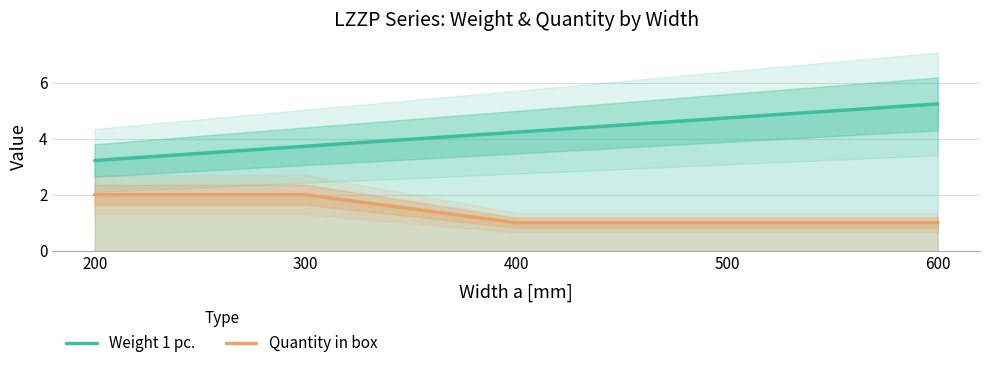

Rank the series by their maximum value, from lowest to highest.

Quantity in box, Weight 1 pc.